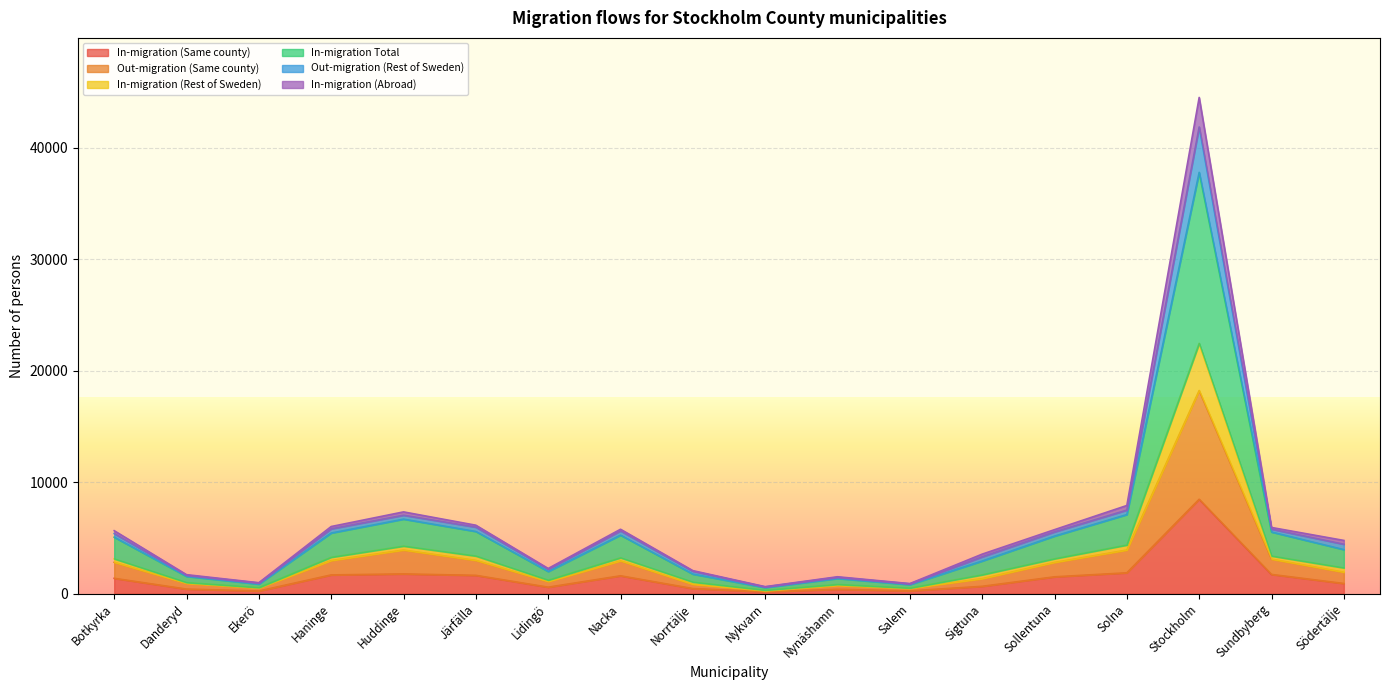

The value of Out-migration (Same county) at Sigtuna is 1685. True or false?

True